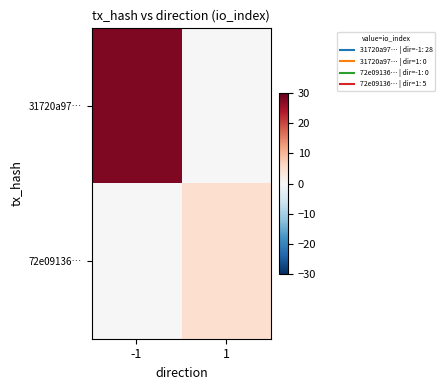

Reading left to right, list all the values displayed in this chart.

31720a97…: -1=28	1=0
72e09136…: -1=0	1=5